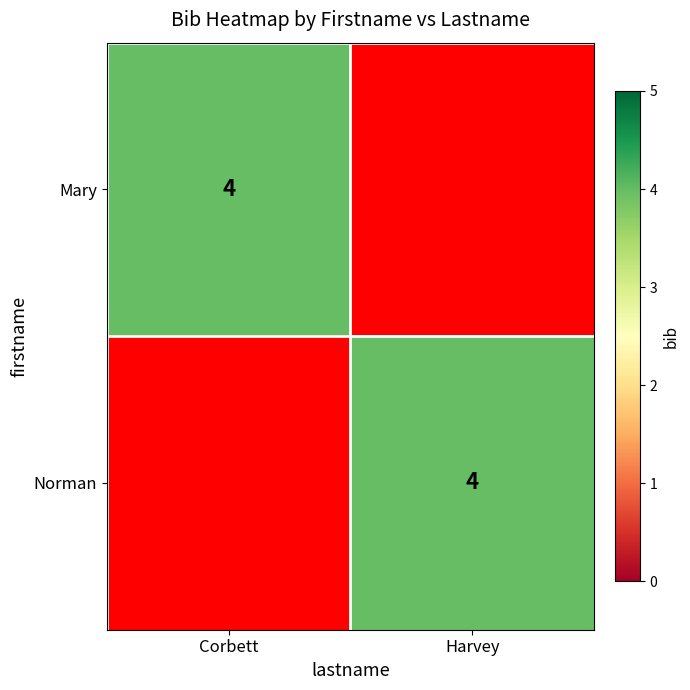

True or false: Mary has a value of 7 at Corbett.

False